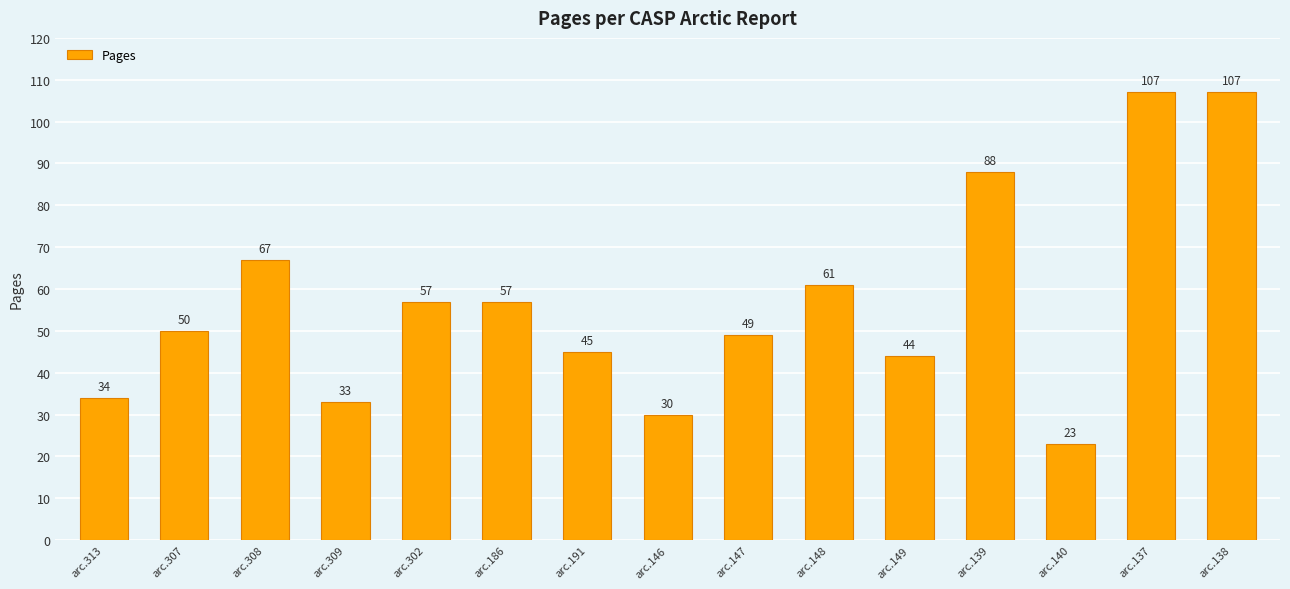

How many series are shown in this chart?

1